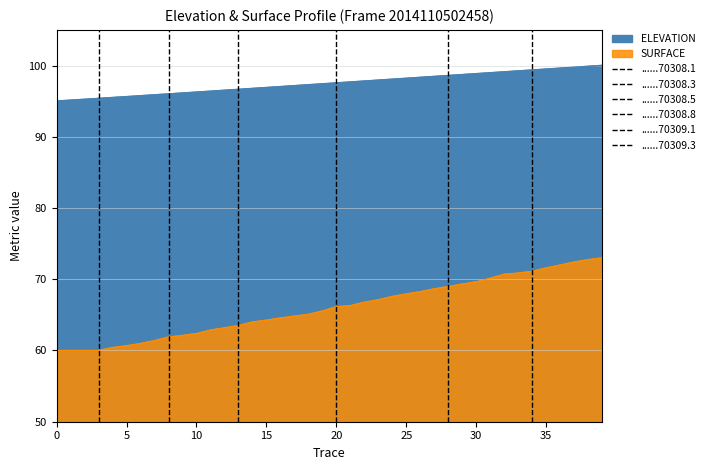

List the series in order of their peak value, highest first.

ELEVATION, SURFACE